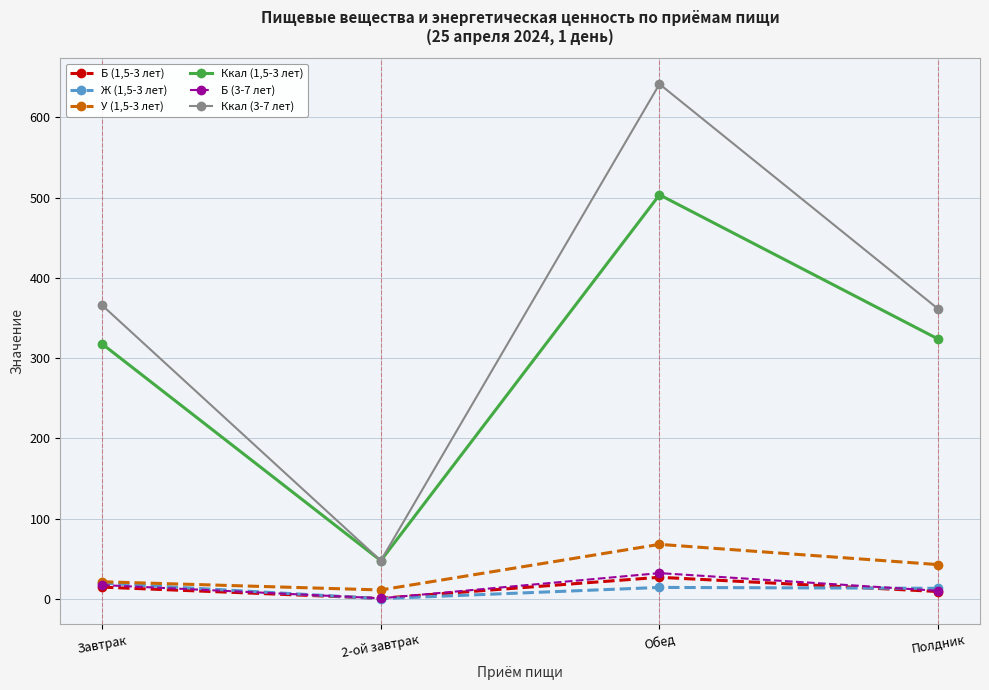

At which category does Ккал (1,5-3 лет) reach its first local peak?

Обед